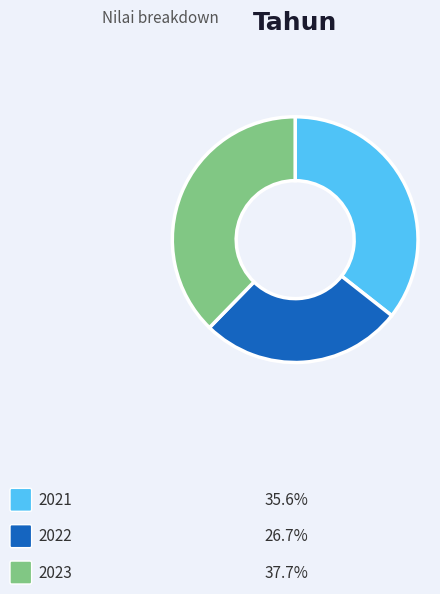

To the nearest percent, what percentage of the pie is 2021?

36%